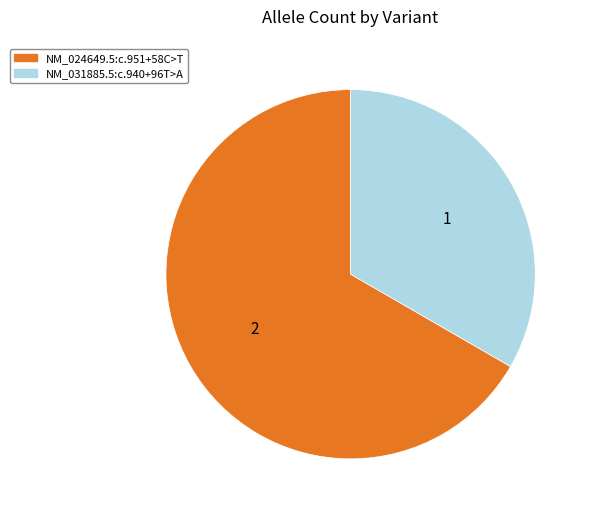

Is the sum of NM_031885.5:c.940+96T>A and NM_024649.5:c.951+58C>T greater than half?

Yes